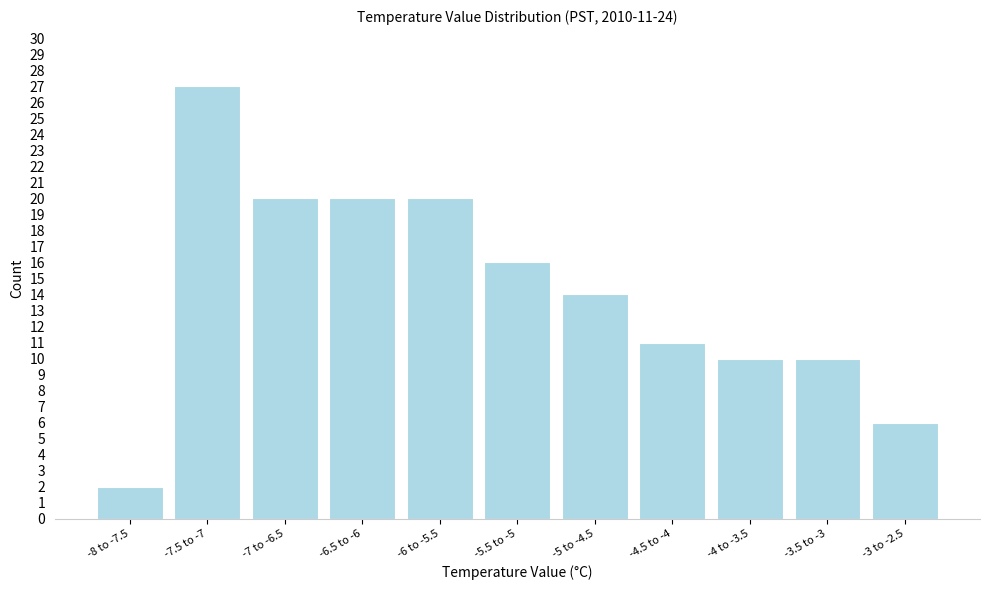

Reading left to right, extract all data points from this chart.

-8 to -7.5=2	-7.5 to -7=27	-7 to -6.5=20	-6.5 to -6=20	-6 to -5.5=20	-5.5 to -5=16	-5 to -4.5=14	-4.5 to -4=11	-4 to -3.5=10	-3.5 to -3=10	-3 to -2.5=6